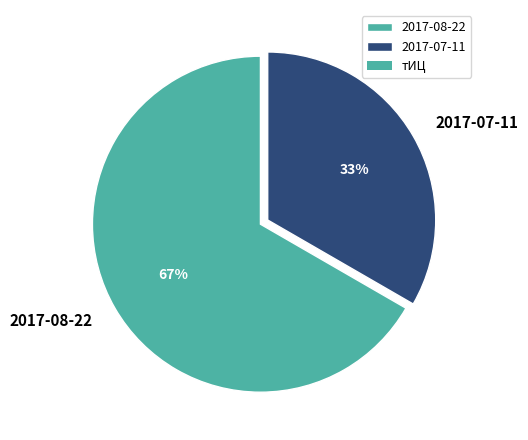

Which category has the smallest portion of the pie?

2017-07-11